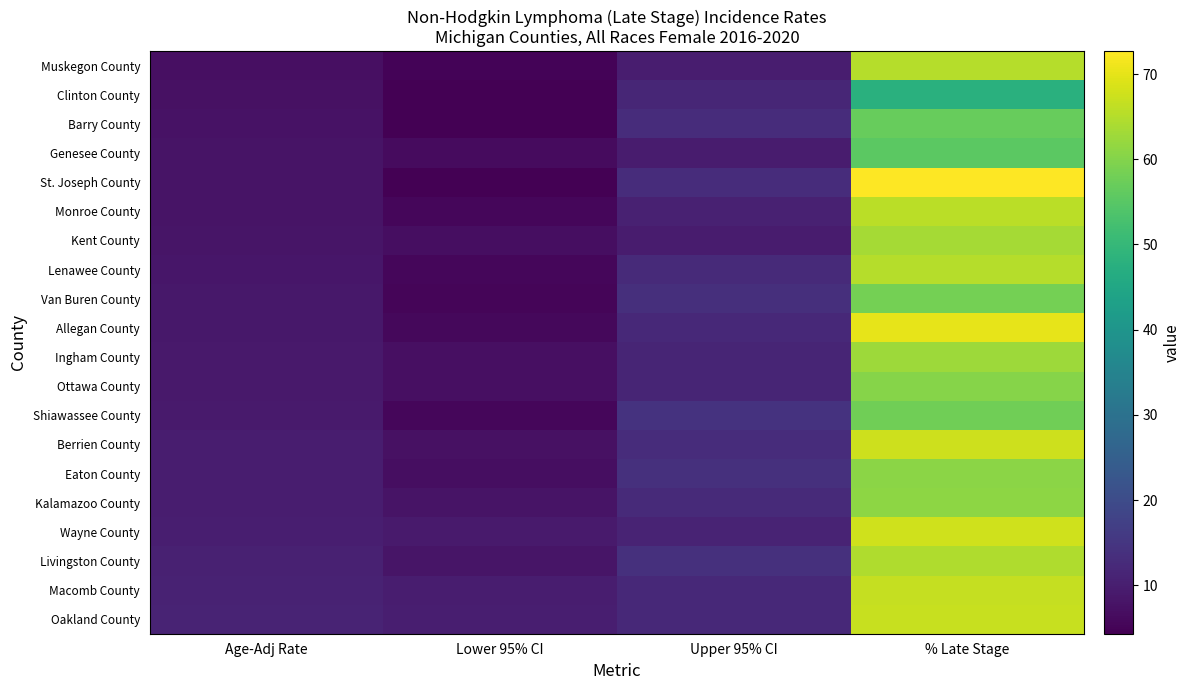

What is the maximum value shown in the chart?

72.7